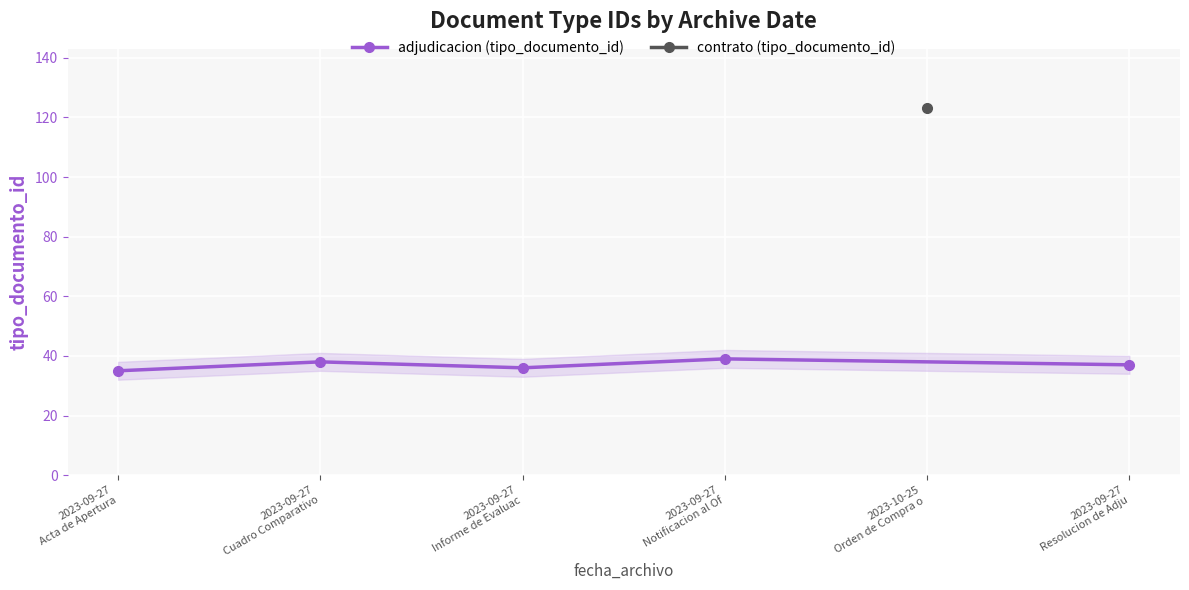

Is it true that the value at 2023-09-27
Cuadro Comparativo is 38?

True